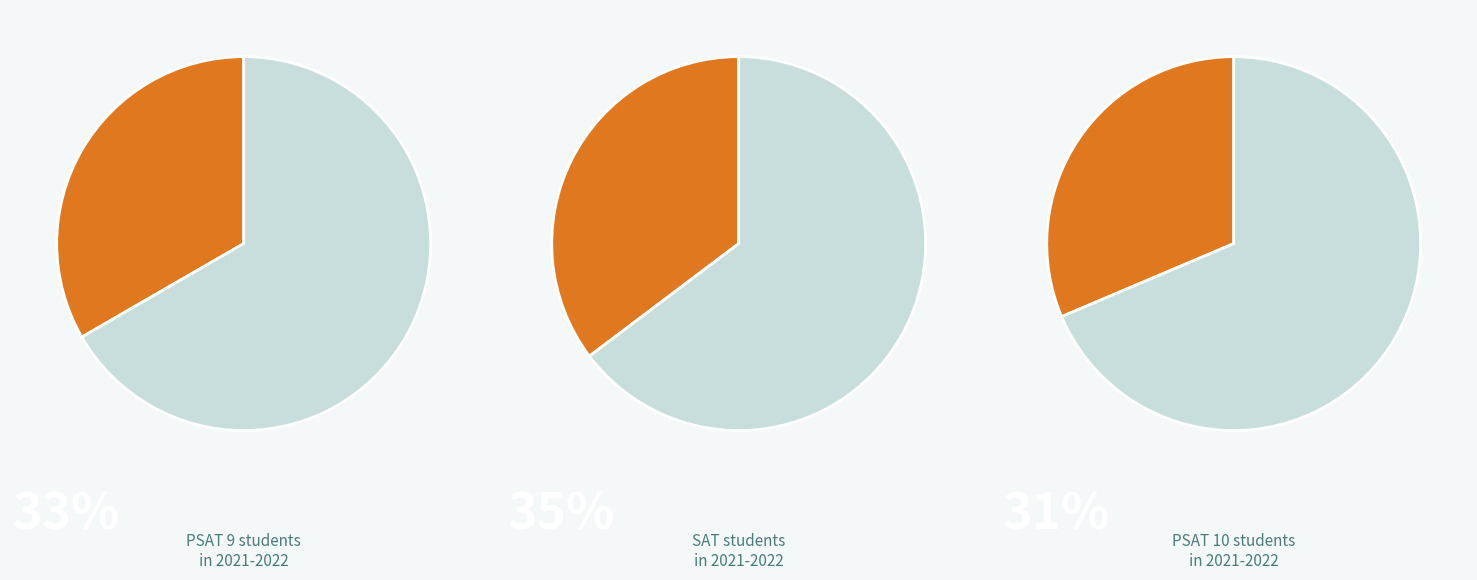

What percentage is NOT represented by 2?

64.7%